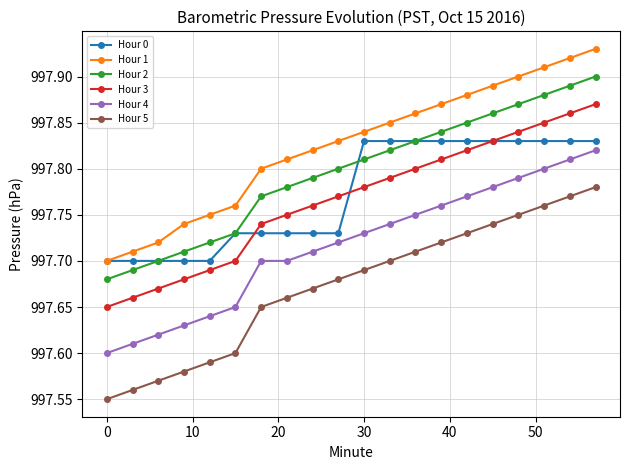

True or false: Hour 1 and Hour 4 cross at least once.

False